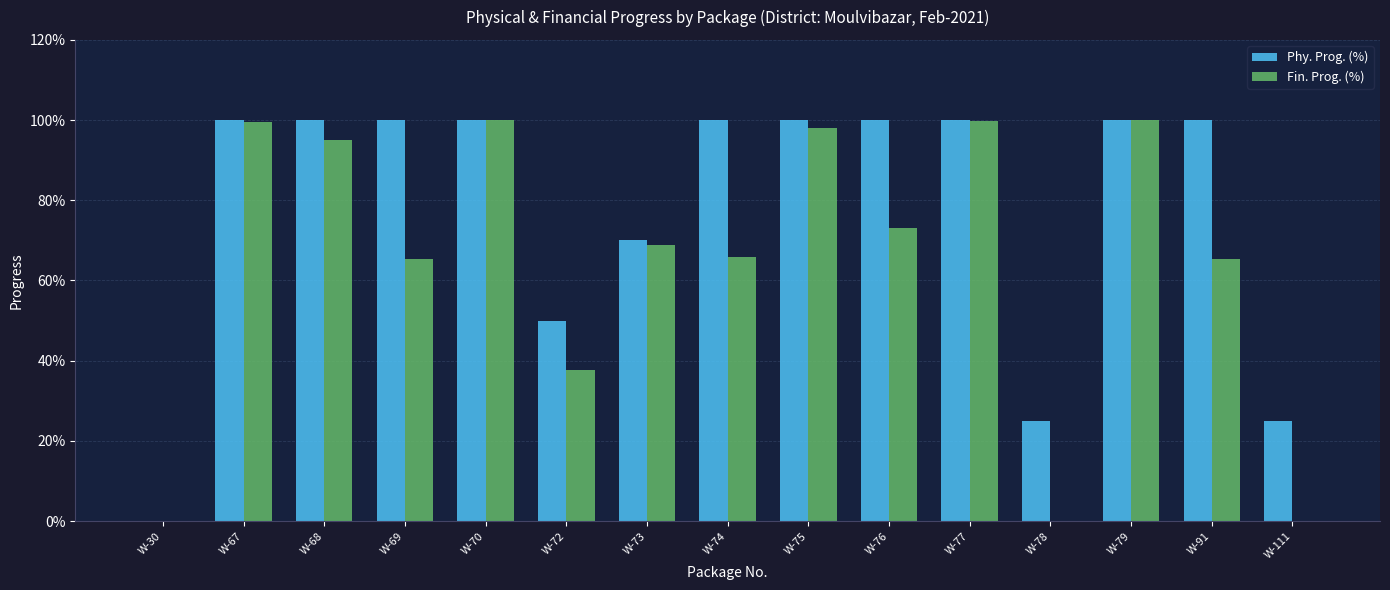

List the labels in order of Fin. Prog. (%) value, smallest first.

W-30, W-78, W-111, W-72, W-91, W-69, W-74, W-73, W-76, W-68, W-75, W-67, W-77, W-70, W-79